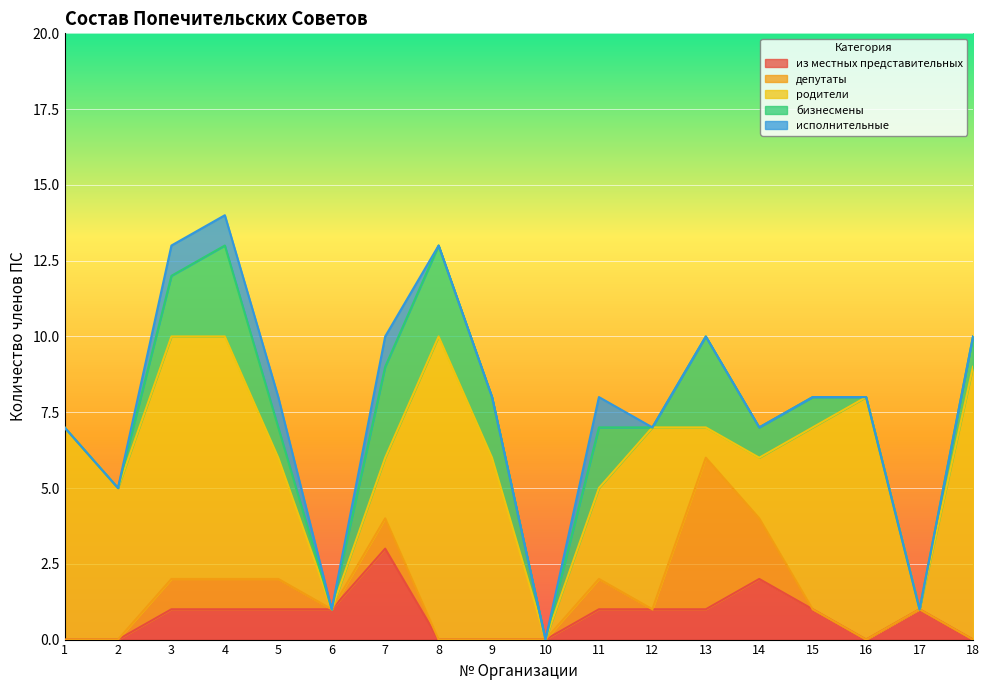

How many interior local valleys does the из местных представительных series have?

1